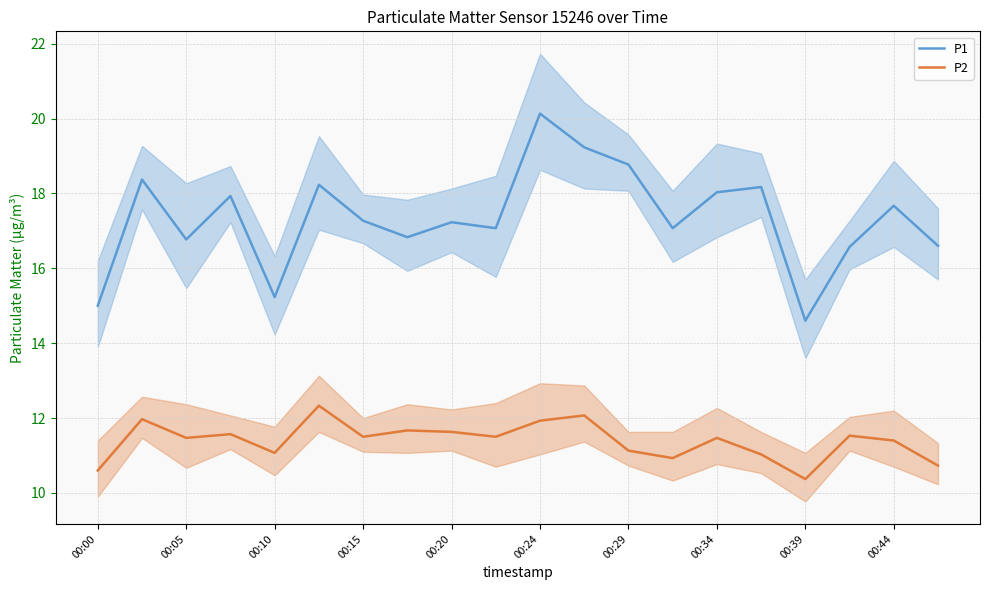

The P2 series shows 10.4 at 00:39. True or false?

True